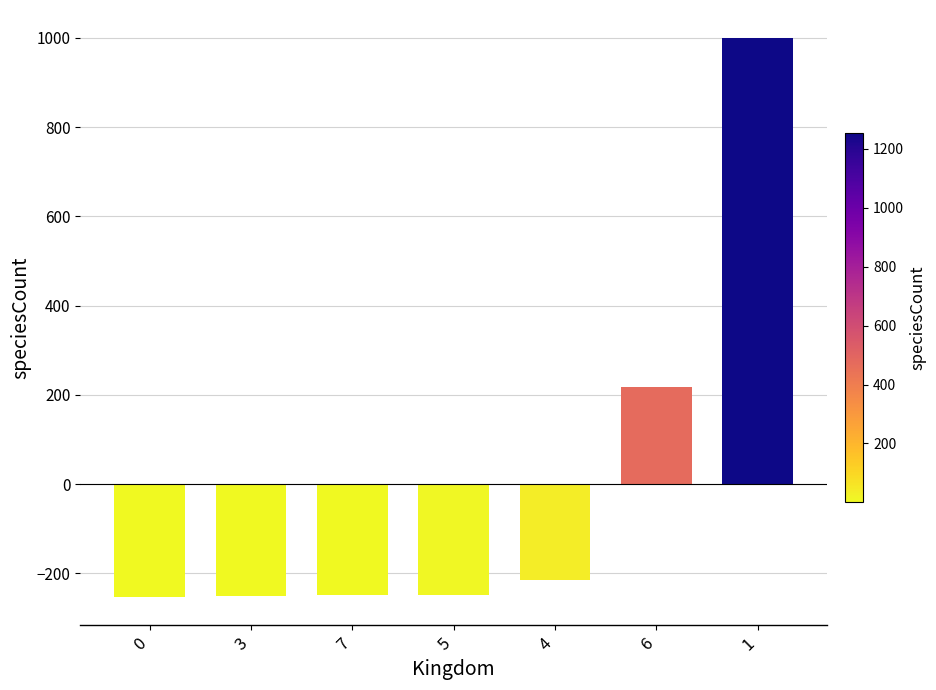

The chart shows a value of -141.0 at 7. True or false?

False